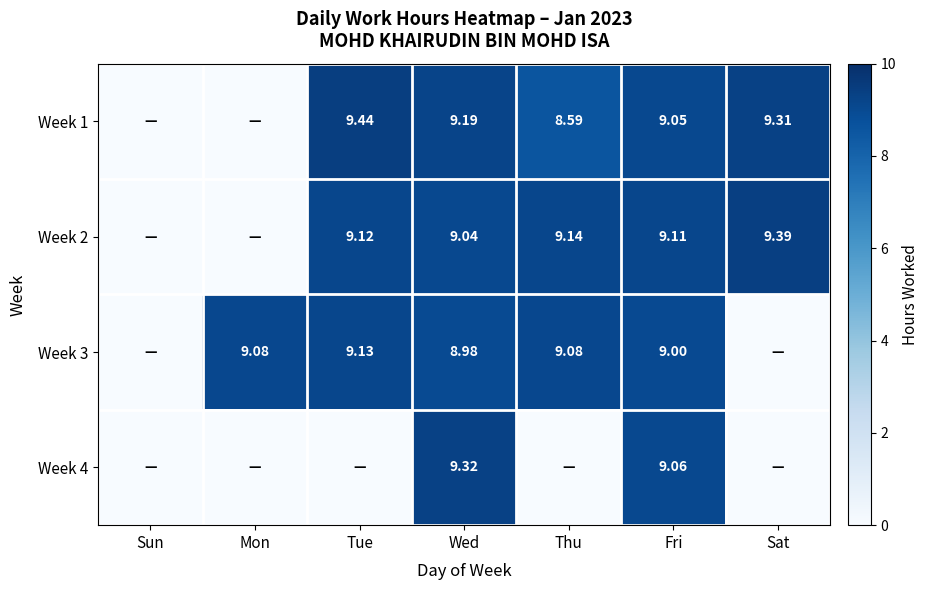

Count the number of data series in this chart.

4